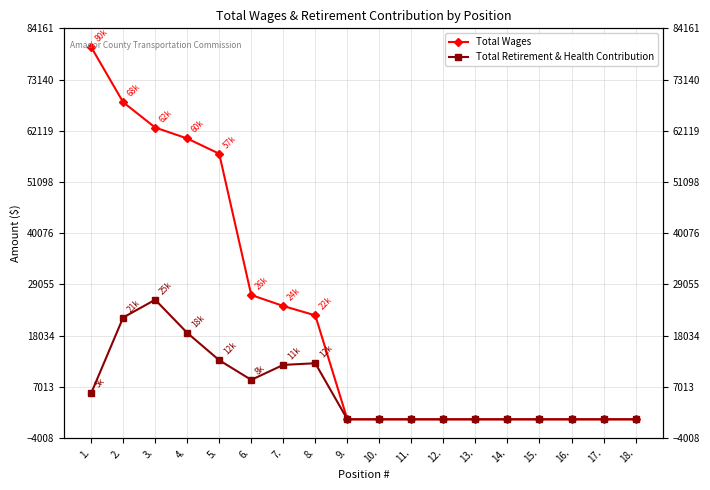

What is the highest value of the Total Retirement & Health Contribution series?

25736